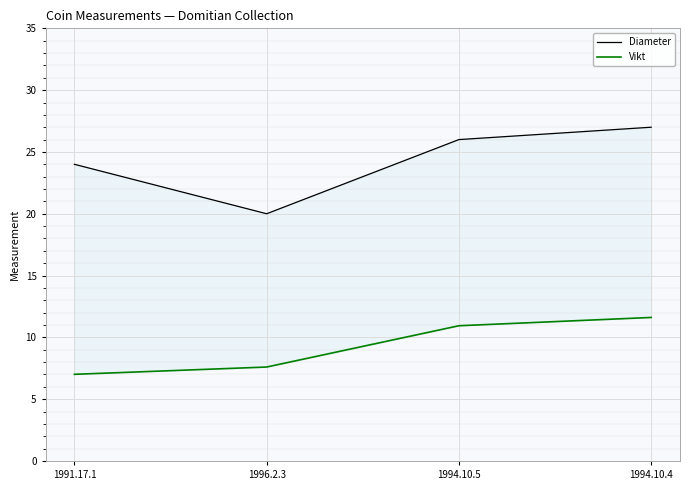

In Diameter, how many points are lower than both neighbors (excluding endpoints)?

1